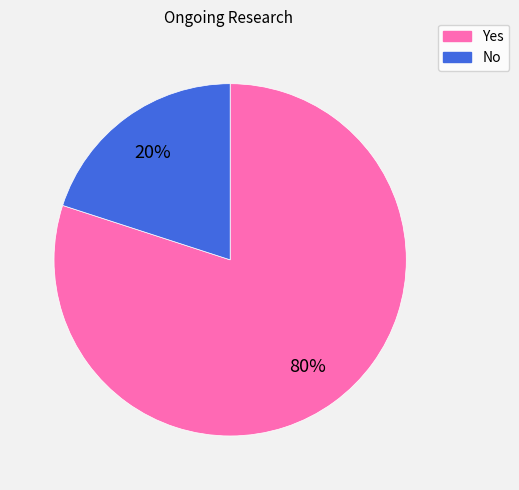

Is it true that No is 27% of the pie?

False